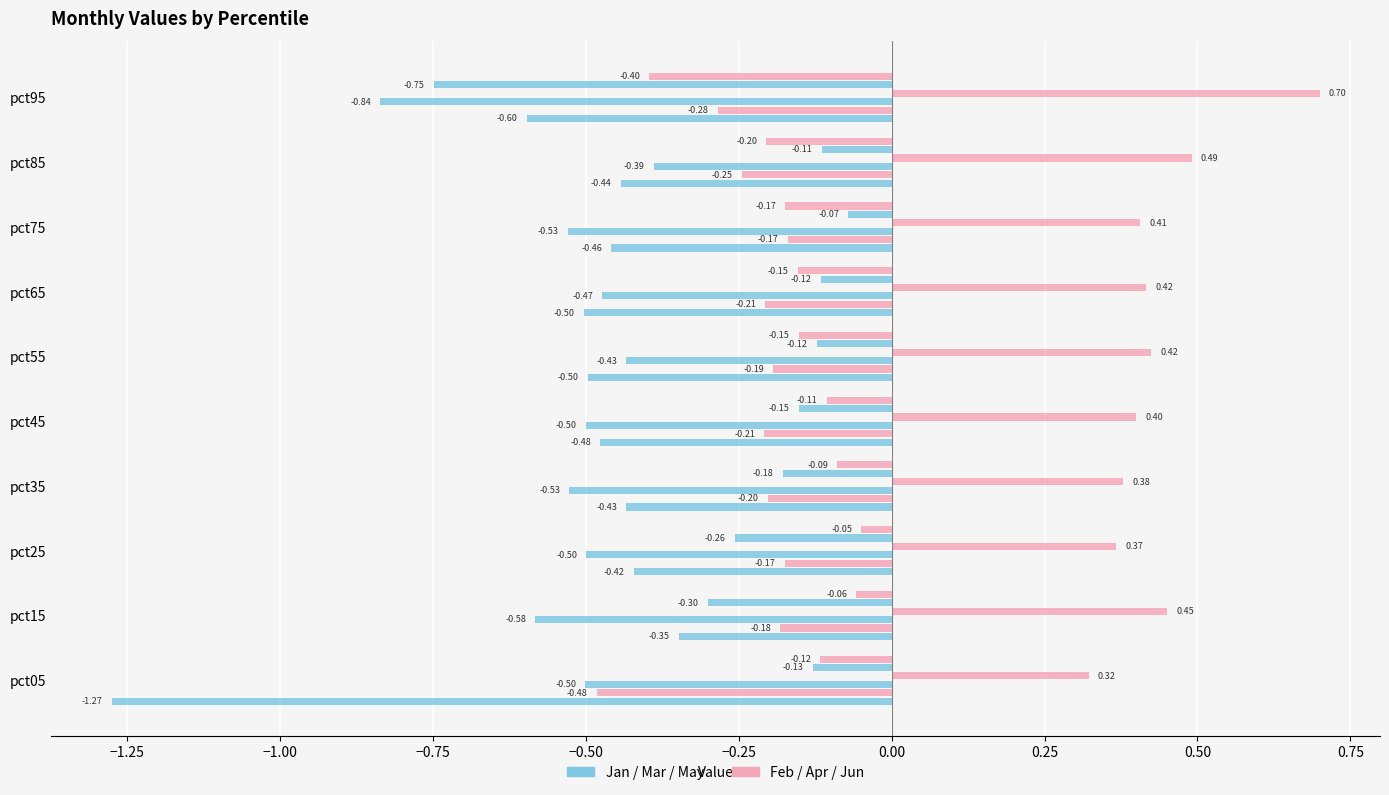

How many data points does each series have?

10